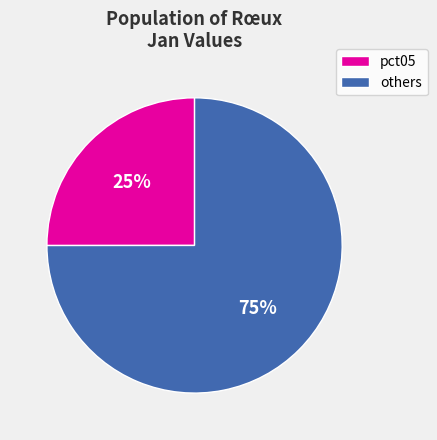

To the nearest percent, what is the average slice percentage?

50%